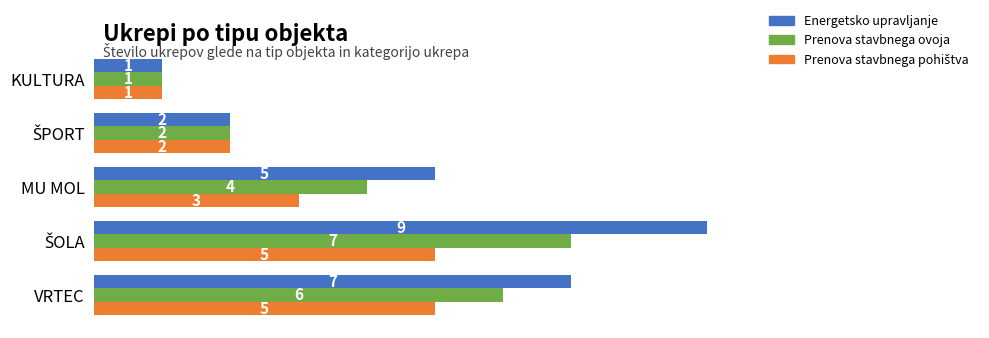

Which series has the largest total across all categories?

Energetsko upravljanje